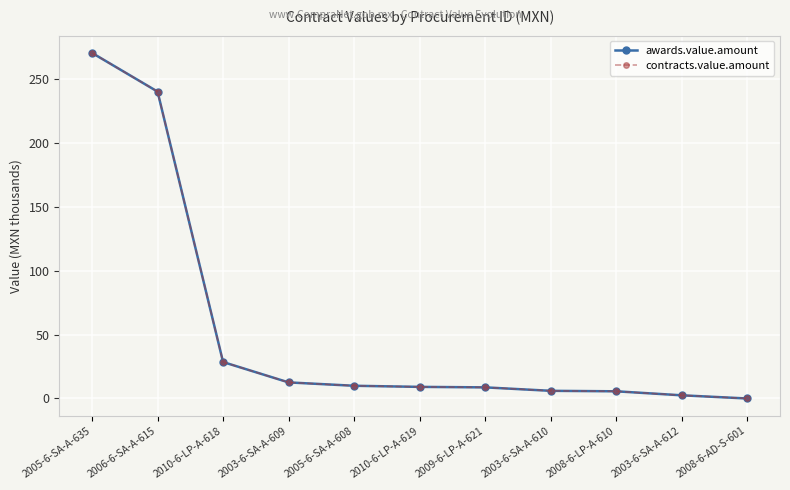

Does the chart have visible grid lines?

Yes